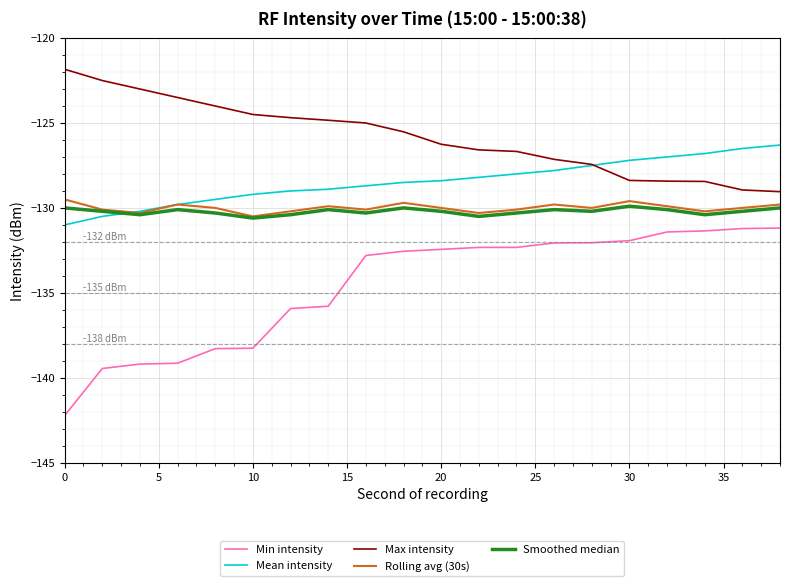

How many categories are shown in the chart?

20